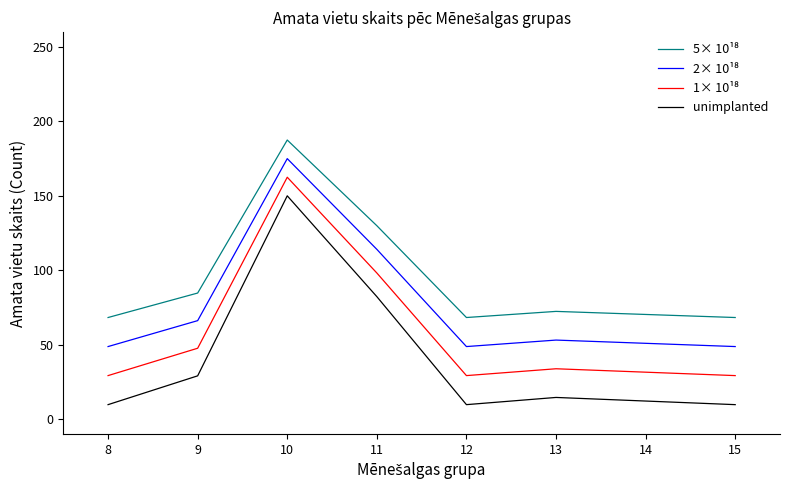

What is the total value across all series at 10?

675.0